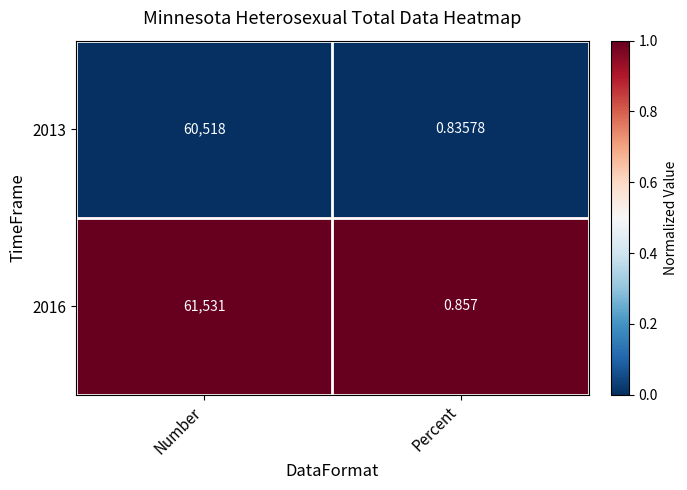

At which category does the chart reach its minimum across all series?

Percent